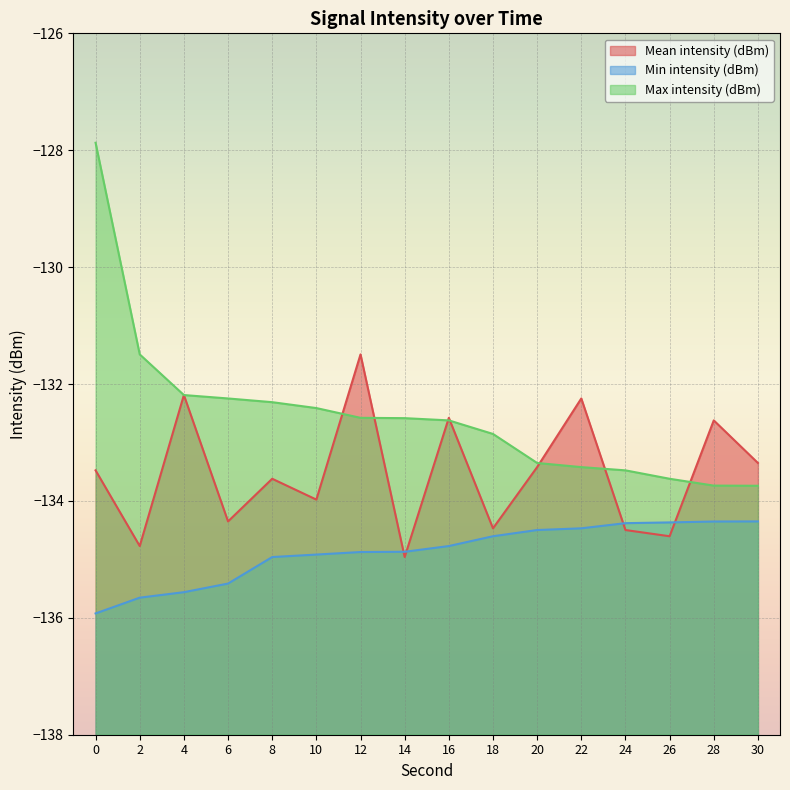

What is the minimum value for Mean intensity (dBm)?

-135.0